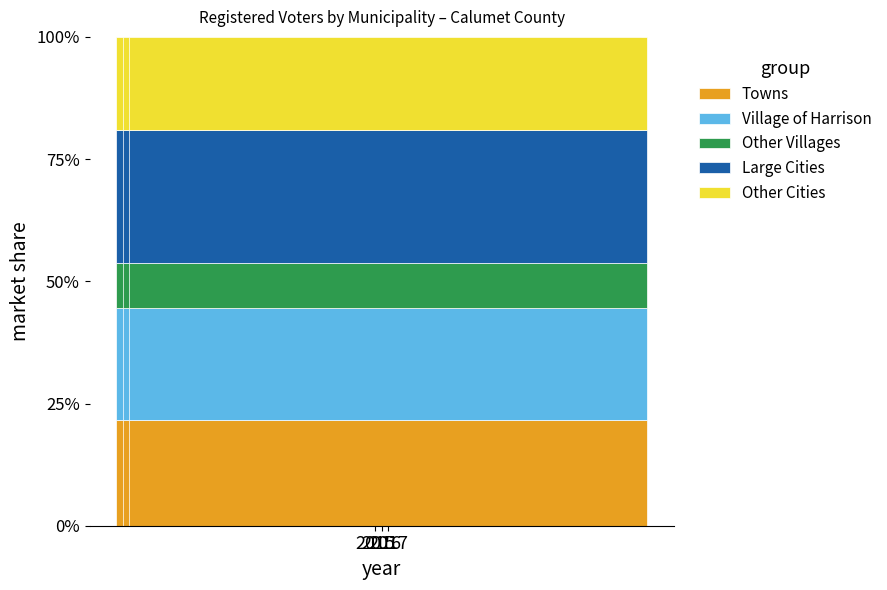

Which series has the widest spread of values?

Village of Harrison